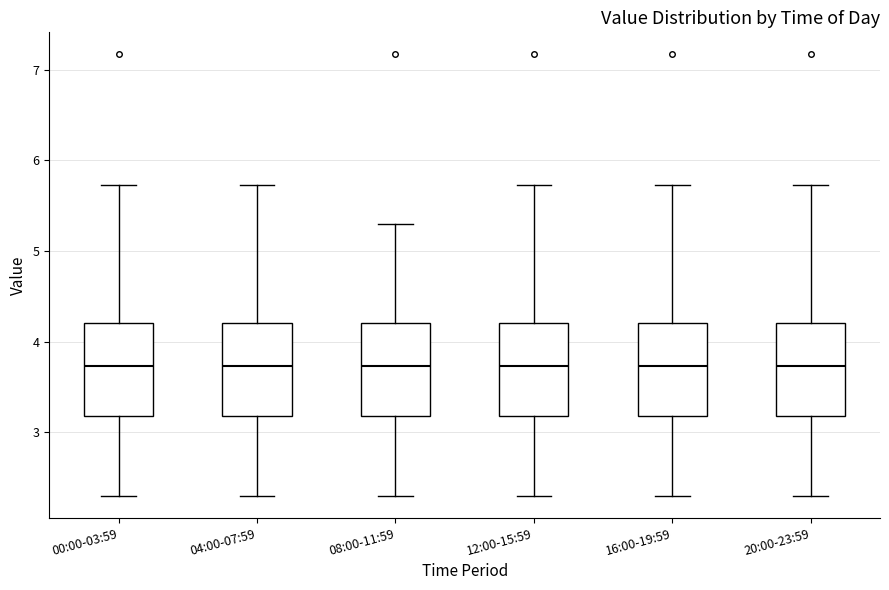

Where does the upper whisker of the box for 04:00-07:59 end on the y-axis? The values are not printed on the chart, so give them approximately, as read against the axis.

5.7